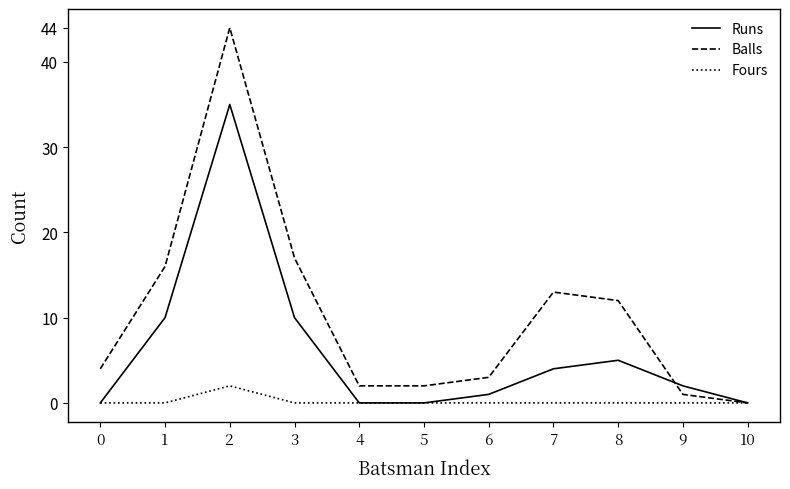

Which series has the largest range (max minus min)?

Balls